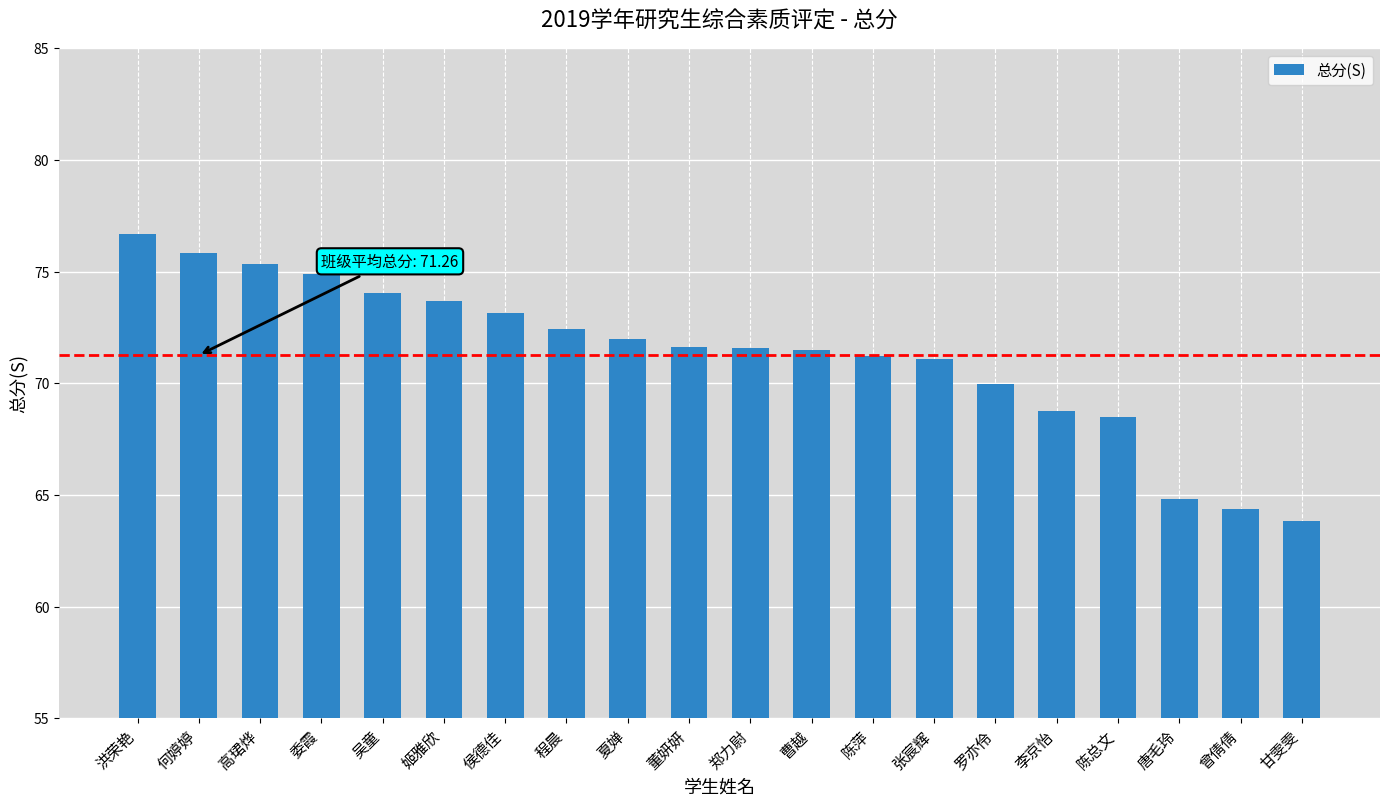

Which category has the highest value across all series?

洪荣艳